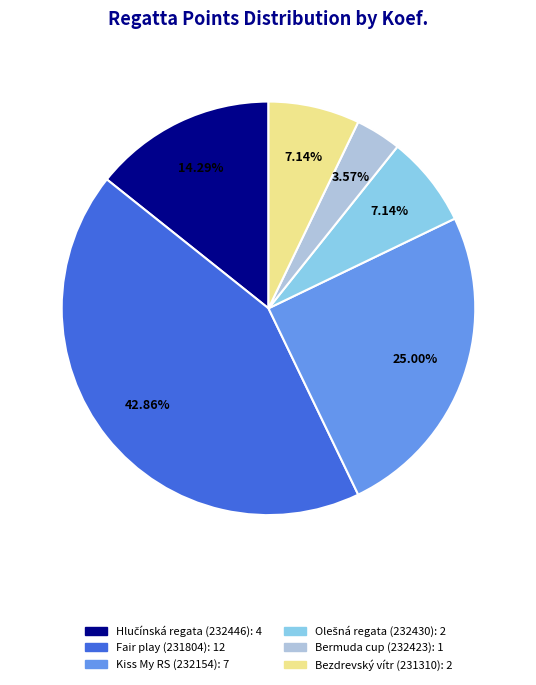

What is the smallest slice in the pie chart?

Bermuda cup (232423)